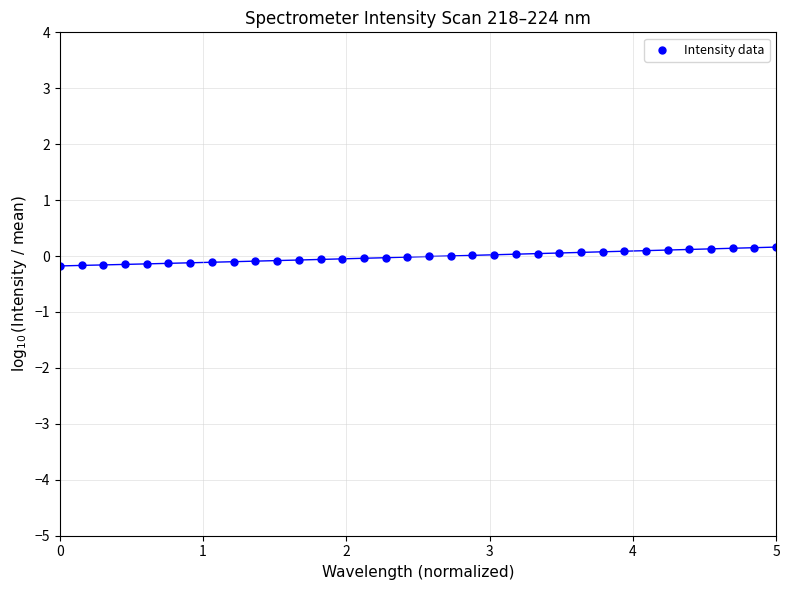

What is the range of X values (max minus min)?

5.0